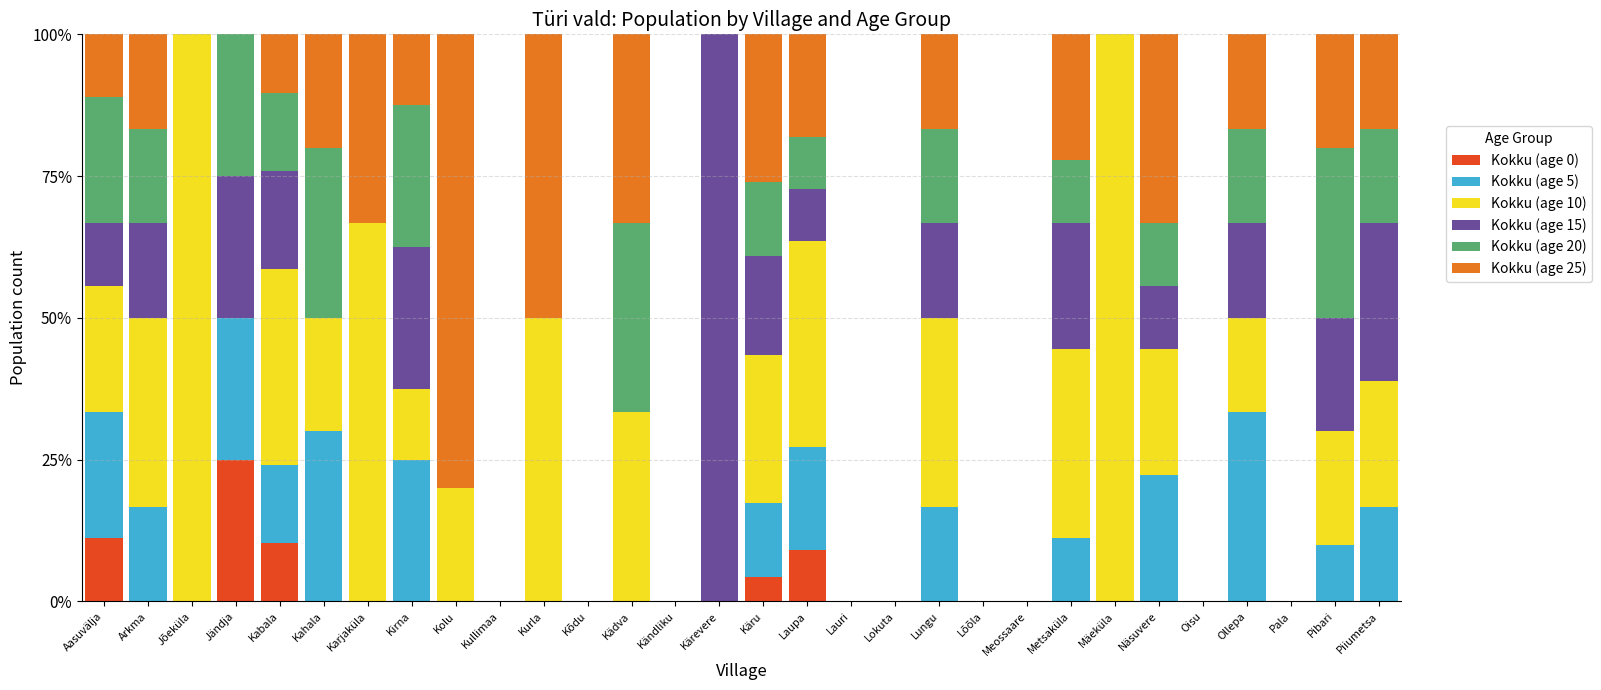

Which category has the highest value in the Kokku (age 0) series?

Jändja